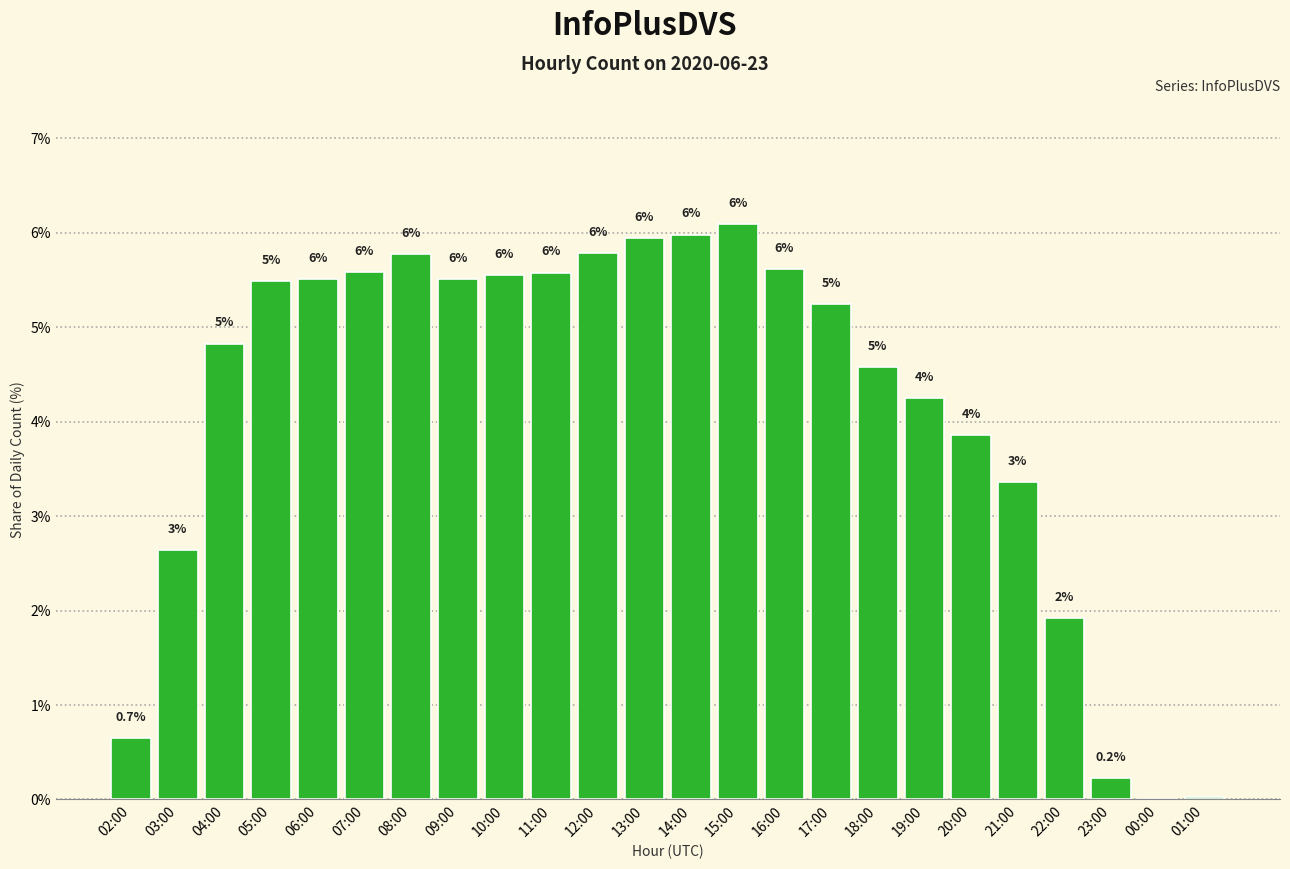

Approximately how many times larger is the value at 11:00 compared to 16:00?

1.0